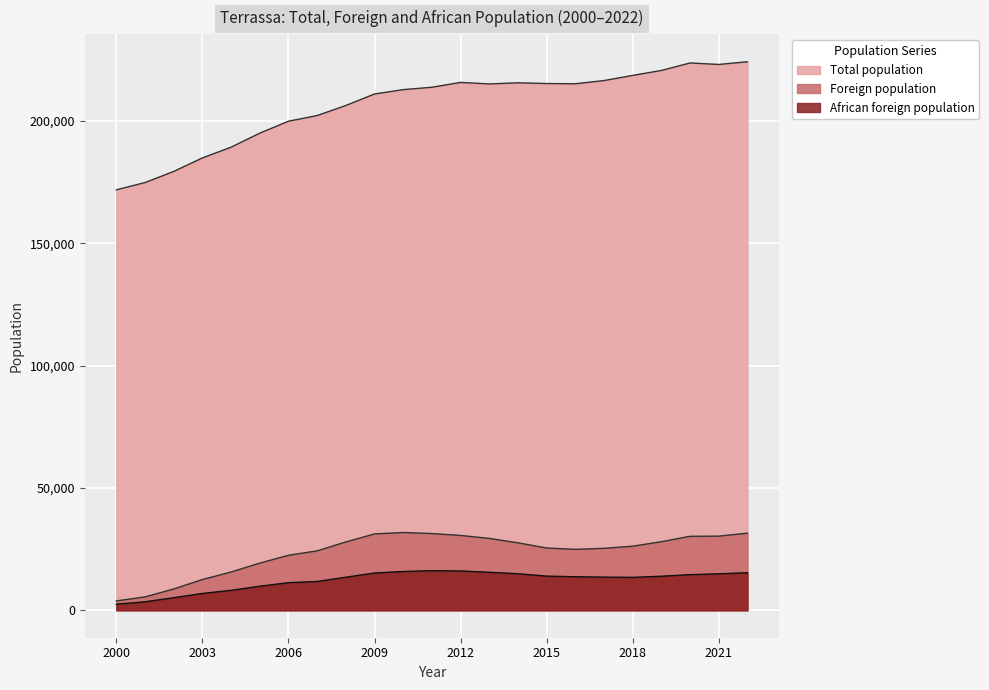

Which series changed the most between 2017 and 2016?

Total population